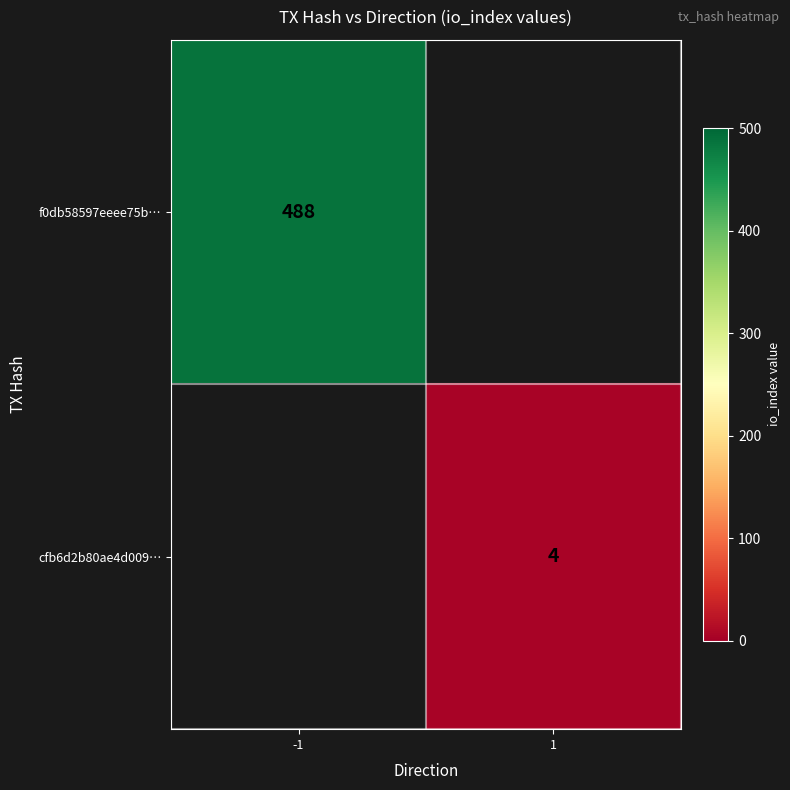

How many series are shown in this chart?

2